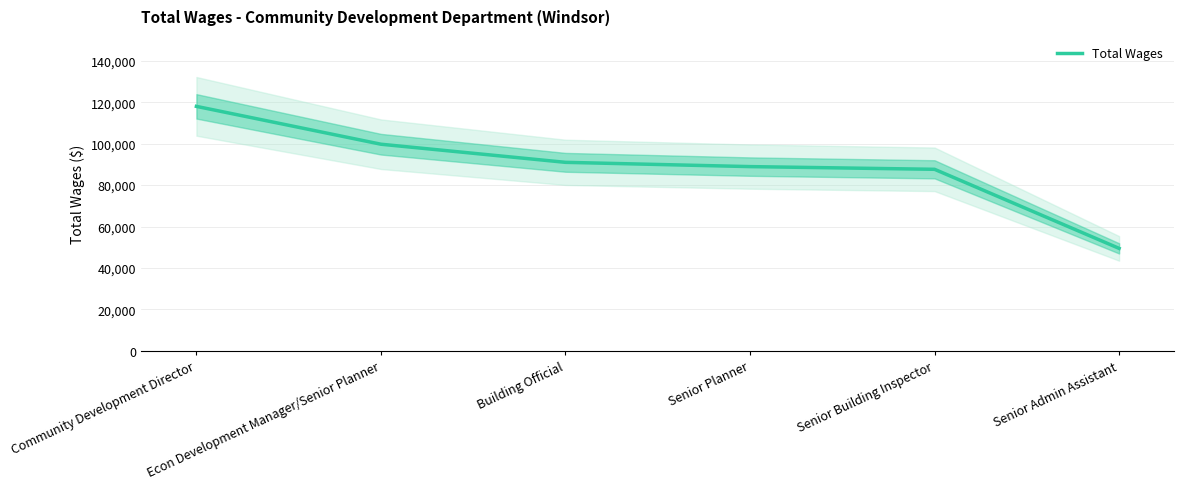

The chart shows a value of 143644 at Senior Building Inspector. True or false?

False